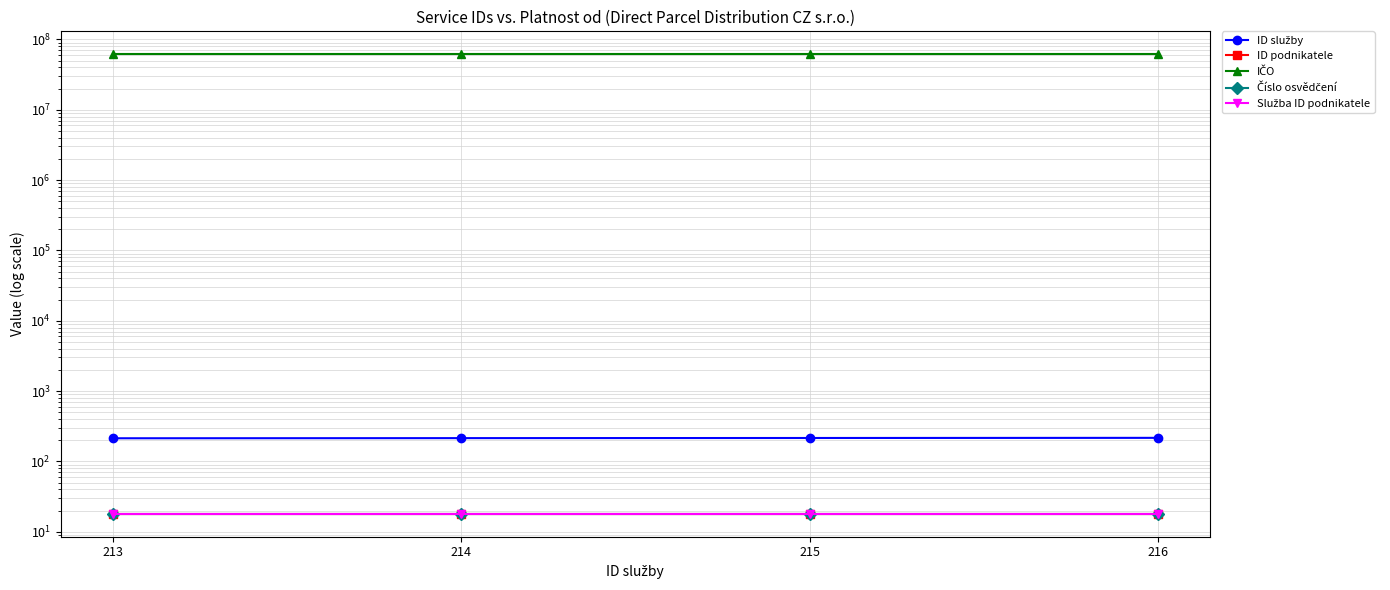

What is the value of the Číslo osvědčení point at the 1st from the left?

18